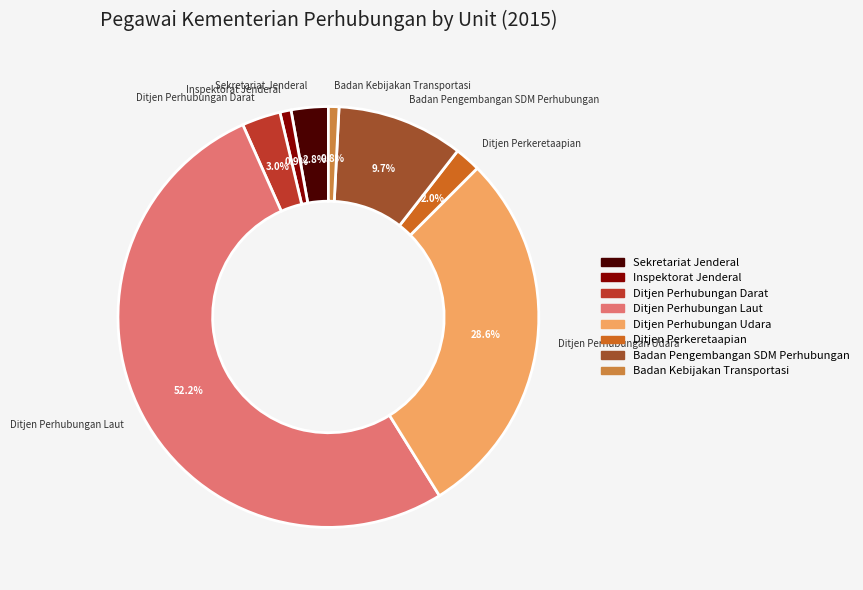

Is it true that Sekretariat Jenderal is 3% of the pie?

True